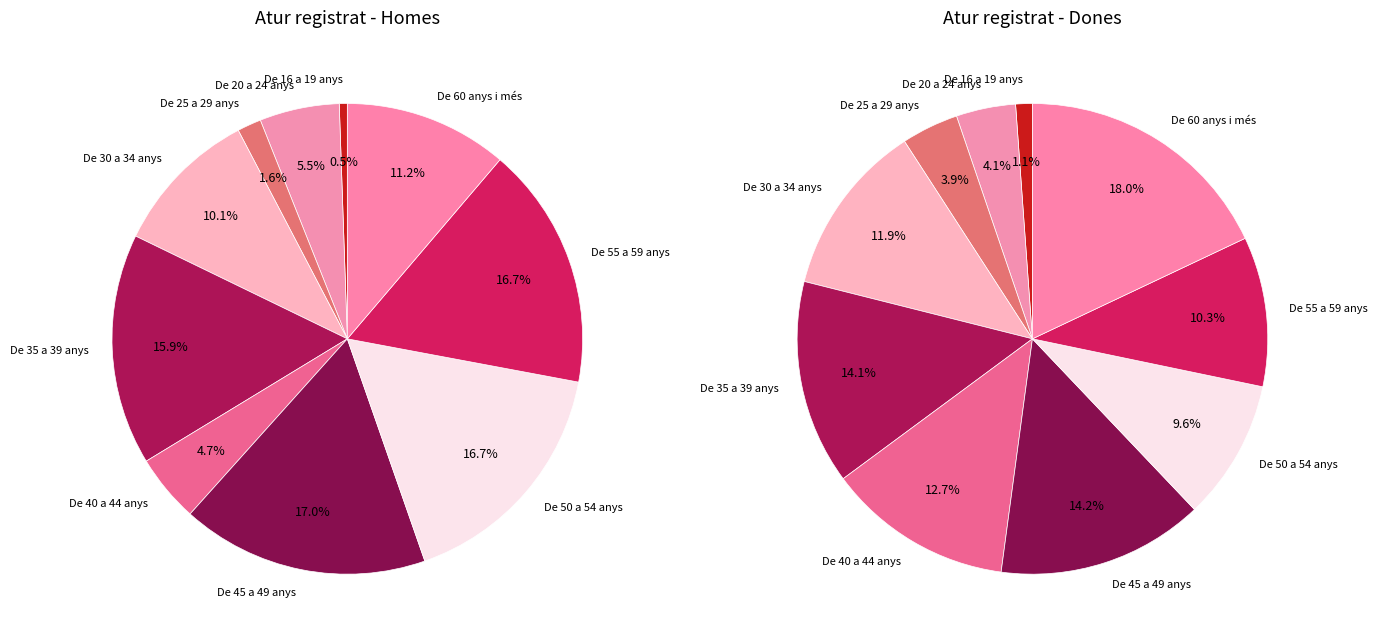

Which category has the biggest portion of the pie?

De 60 anys i més